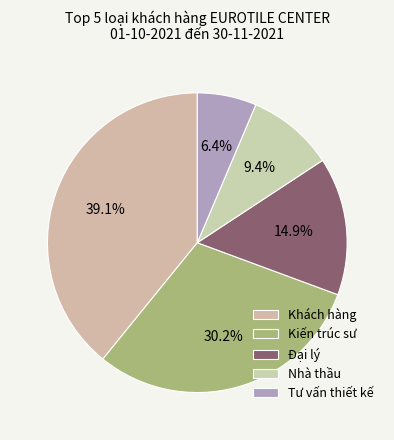

To the nearest percent, what is the difference between the largest and smallest slice percentages?

33%